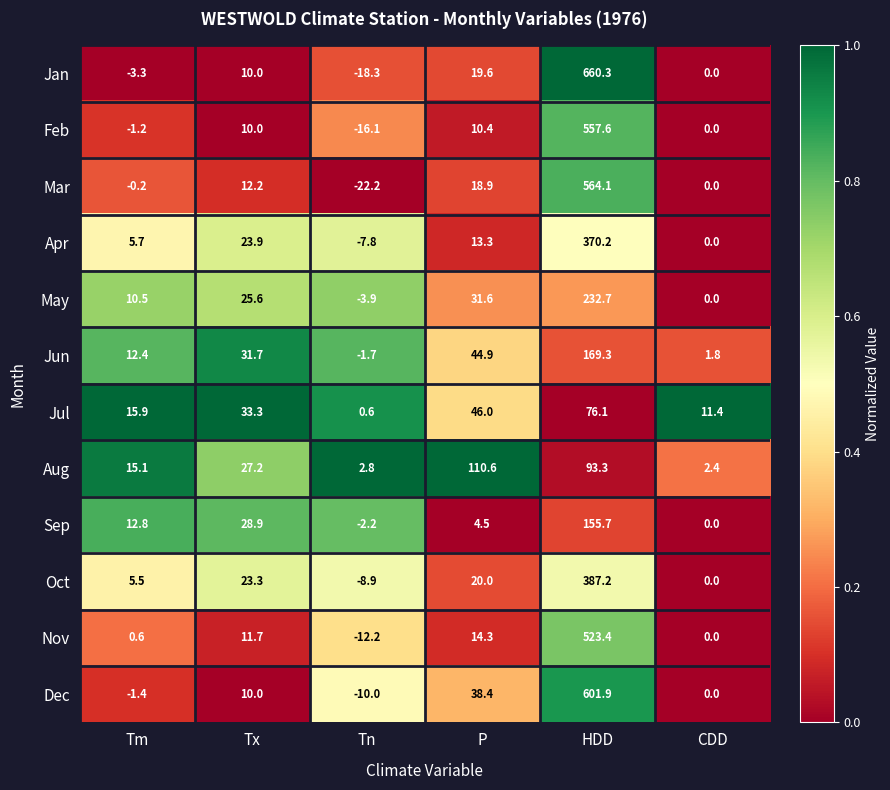

True or false: Nov has a value of 523.4 at HDD.

True